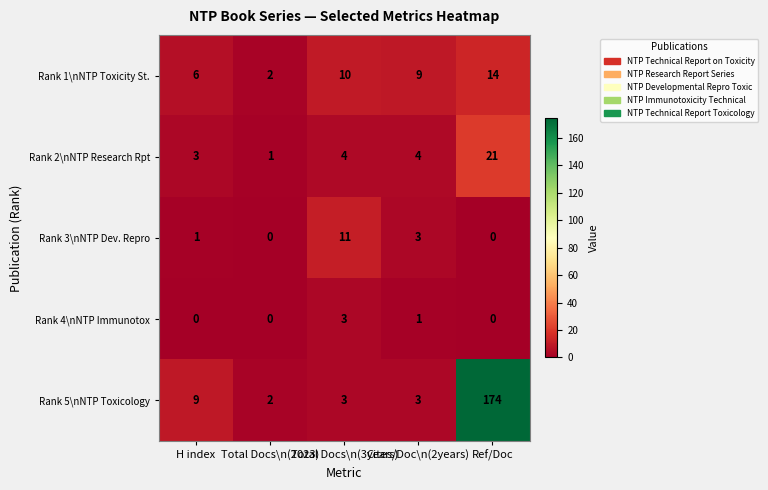

What is the sum of all Rank 1\nNTP Toxicity St. values?

41